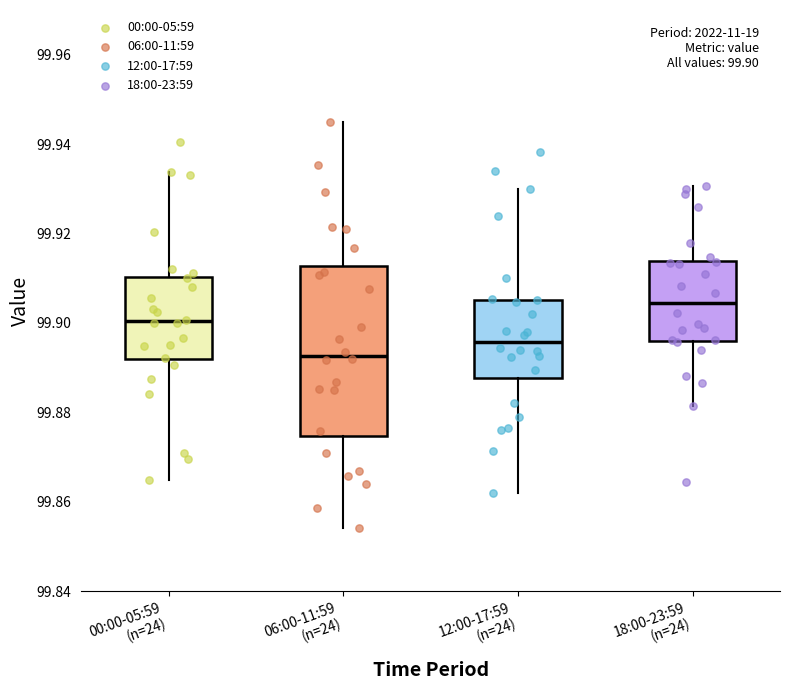

Which box has the lowest median line?

06:00-11:59 (n=24)